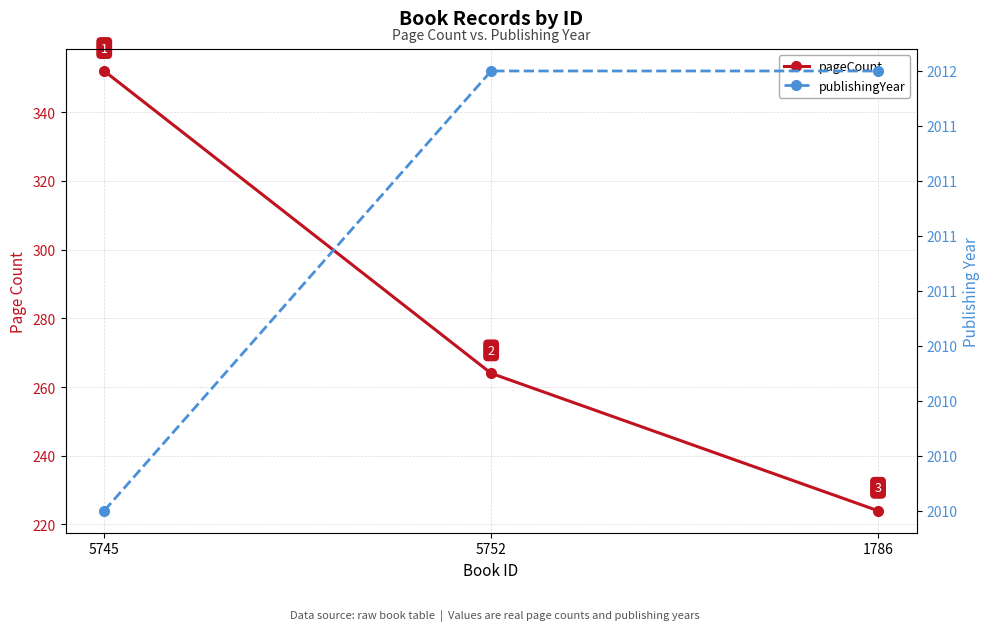

What is the sum of all pageCount values?

840